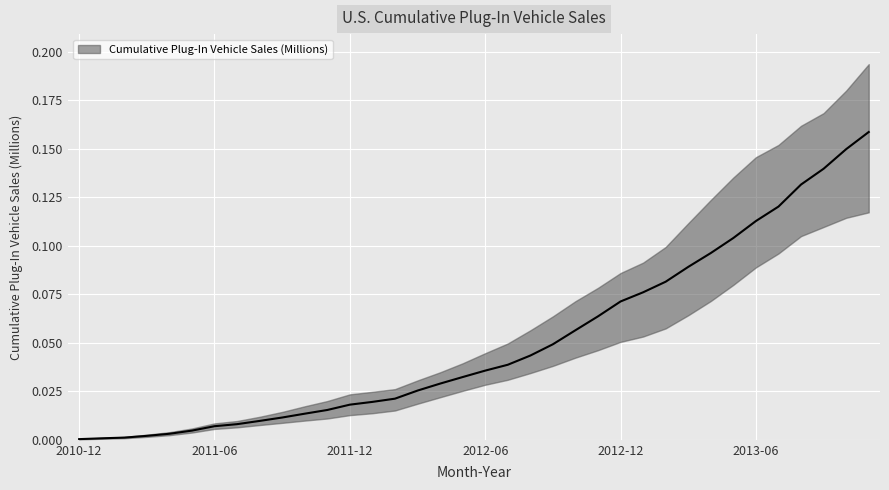

Rank the categories by value from lowest to highest.

2010-12, 2011-01, 2011-02, 2011-03, 2011-04, 2011-05, 2011-06, 2011-07, 2011-08, 2011-09, 2011-10, 2011-11, 2011-12, 2012-01, 2012-02, 2012-03, 2012-04, 2012-05, 2012-06, 2012-07, 2012-08, 2012-09, 2012-10, 2012-11, 2012-12, 2013-01, 2013-02, 2013-03, 2013-04, 2013-05, 2013-06, 2013-07, 2013-08, 2013-09, 2013-10, 2013-11